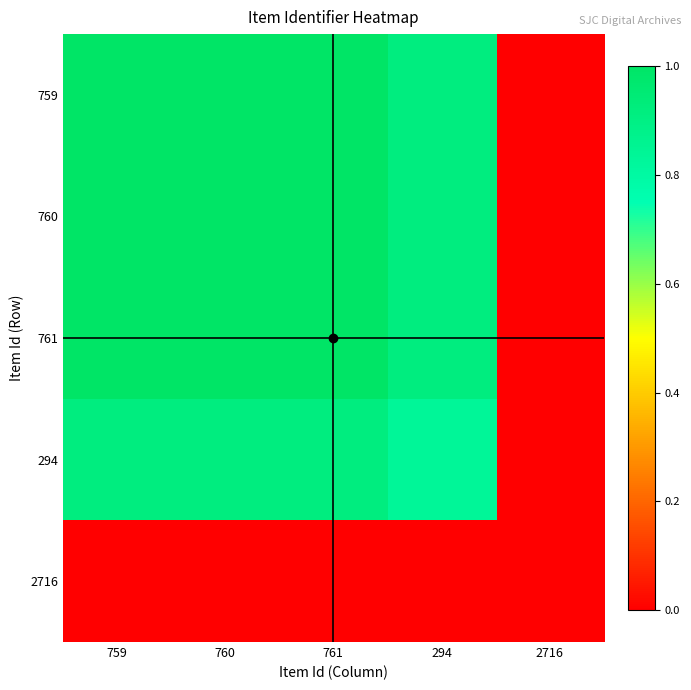

Reading right to left, list all the values displayed in this chart.

759: 2716=0.0	294=0.9	761=1.0	760=1.0	759=1.0
760: 2716=0.0	294=0.9	761=1.0	760=1.0	759=1.0
761: 2716=0.0	294=0.9	761=1.0	760=1.0	759=1.0
294: 2716=0.0	294=0.8	761=0.9	760=0.9	759=0.9
2716: 2716=0.0	294=0.0	761=0.0	760=0.0	759=0.0